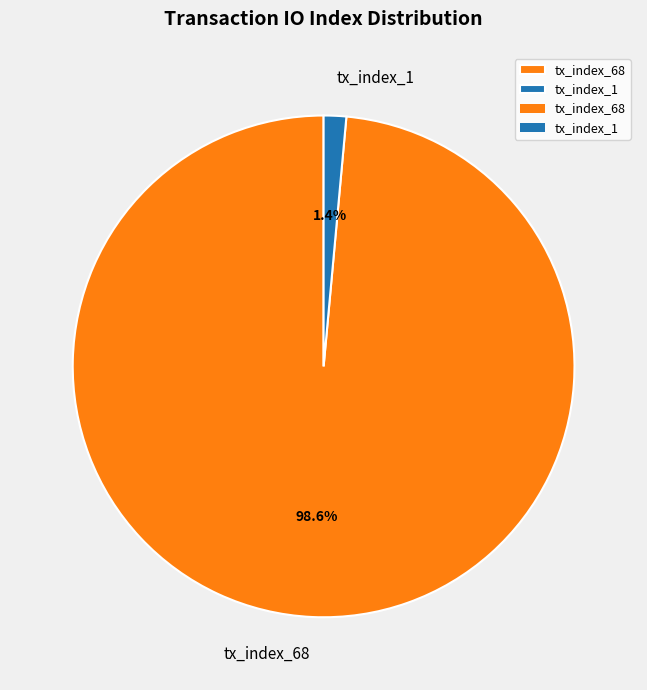

What is the smallest slice in the pie chart?

tx_index_1